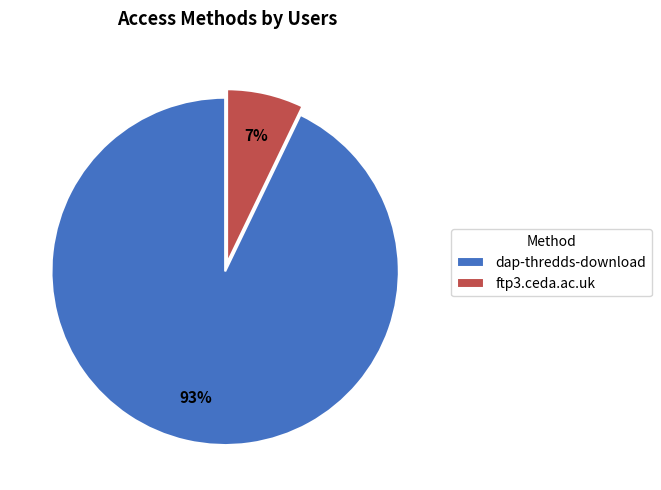

Does any single category account for the majority?

Yes